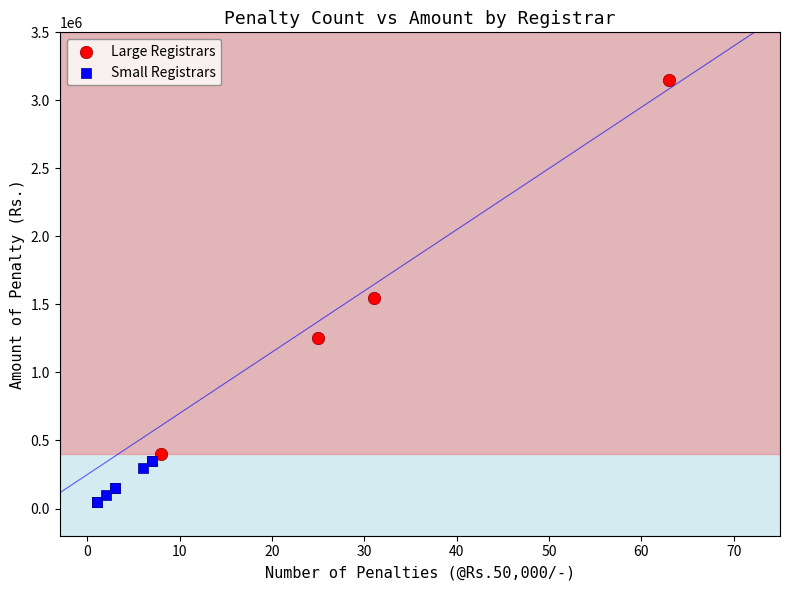

What are all the series names shown in the legend?

Large Registrars, Small Registrars